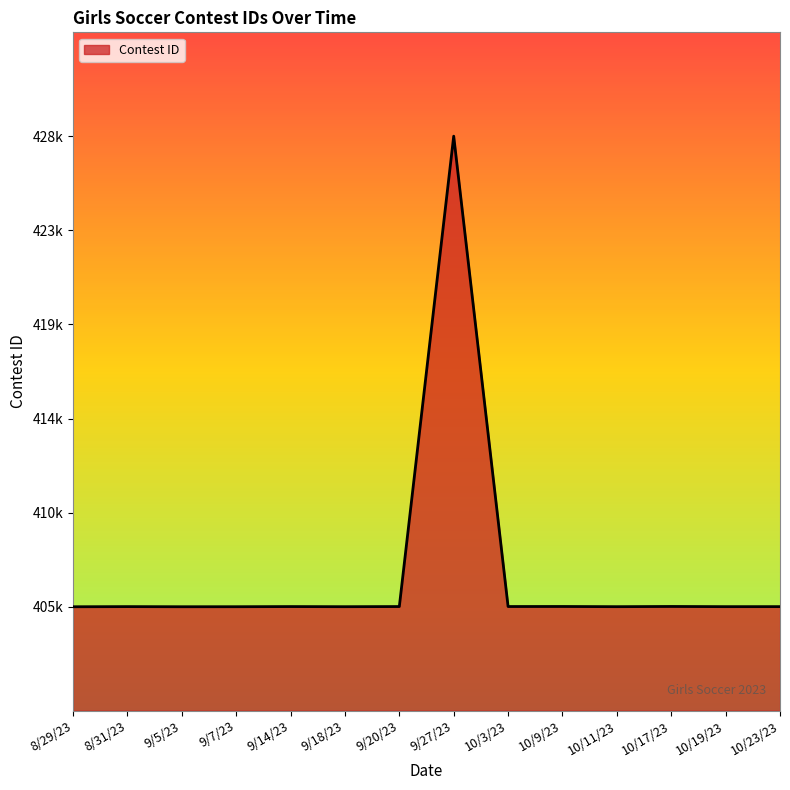

Is this an area chart (filled region under the line)?

Yes